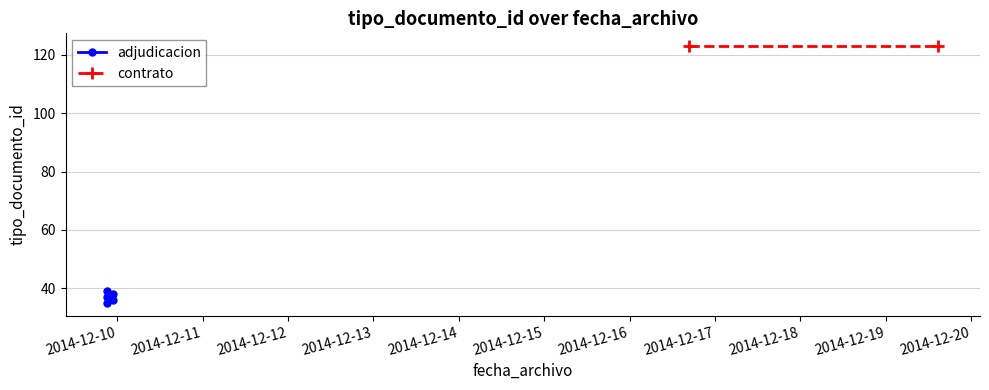

What is the sum of all values?

431